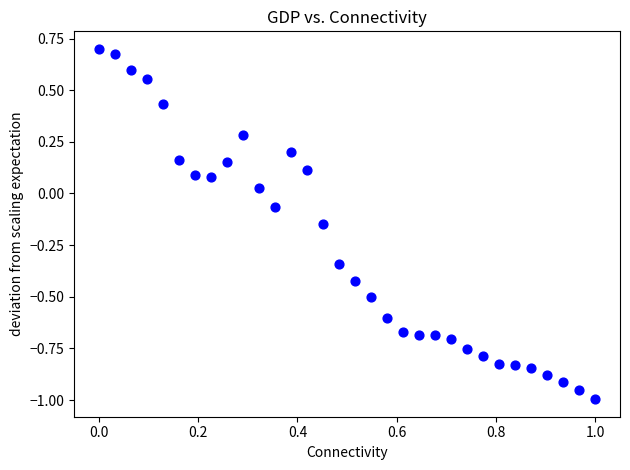

What is the range of Y values (max minus min)?

1.7